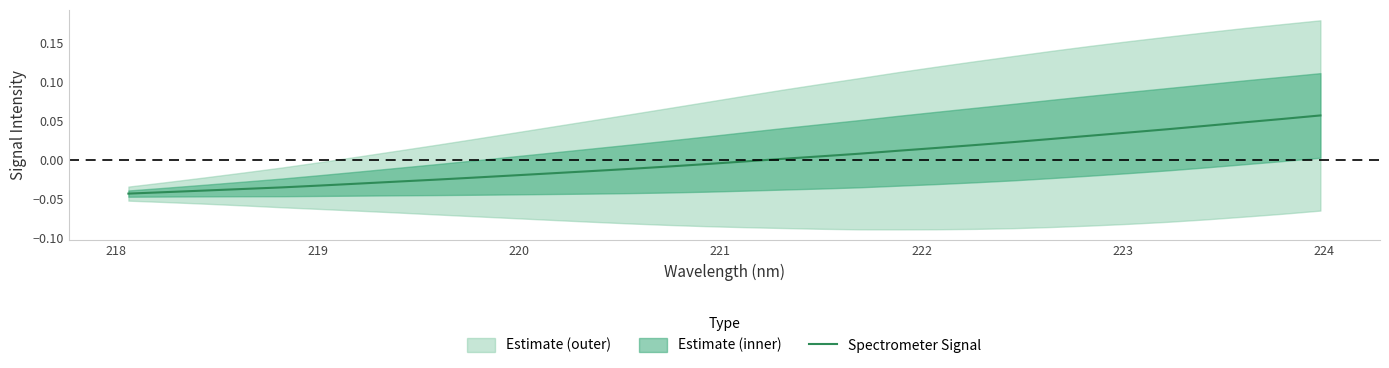

Reading left to right, what are all the values shown in this chart?

-0.0	-0.0	-0.0	-0.0	-0.0	-0.0	-0.0	-0.0	-0.0	-0.0	-0.0	-0.0	-0.0	-0.0	-0.0	-0.0	-0.0	0.0	0.0	0.0	0.0	0.0	0.0	0.0	0.0	0.0	0.0	0.0	0.0	0.0	0.1	0.1